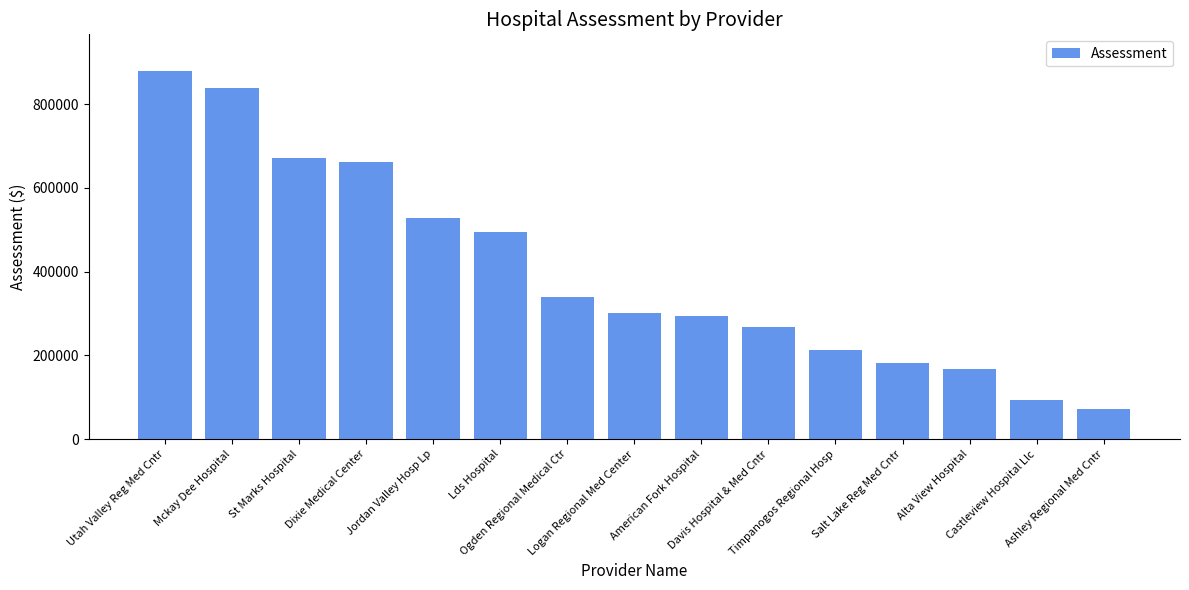

What is the maximum value shown in the chart?

878643.8